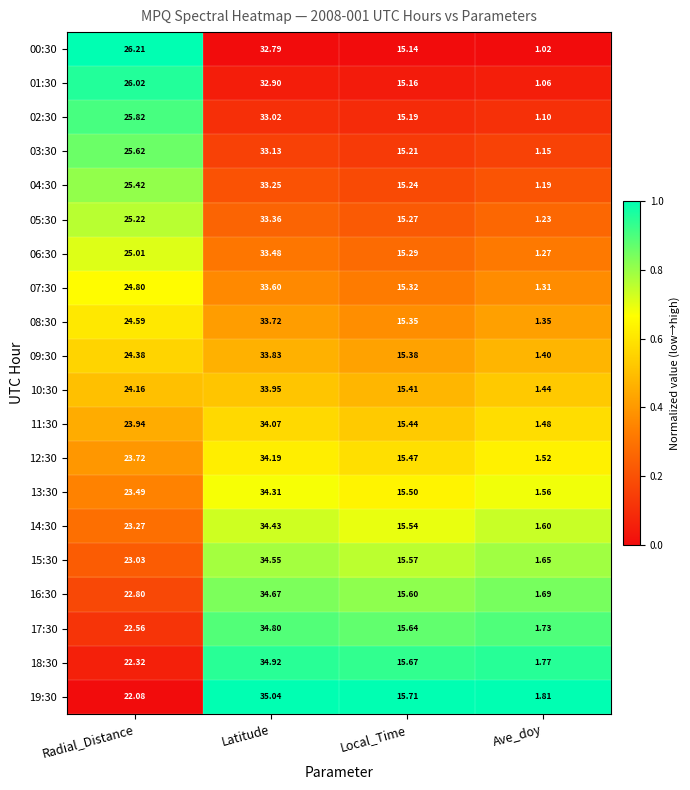

List the labels in order of 02:30 value, smallest first.

Ave_doy, Local_Time, Radial_Distance, Latitude